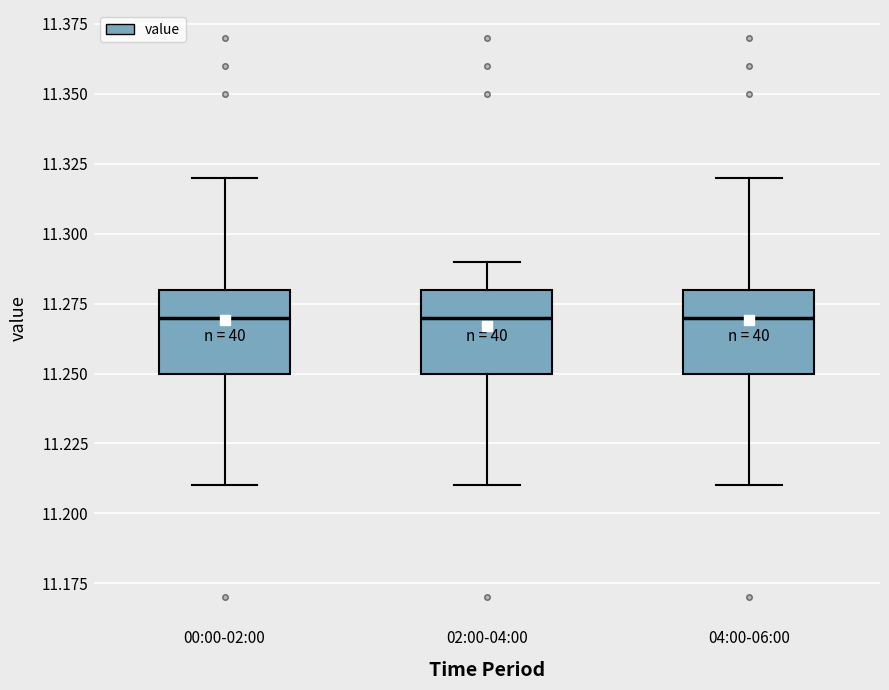

Where does the median line of the box for 00:00-02:00 sit on the y-axis? The values are not printed on the chart, so give them approximately, as read against the axis.

11.27